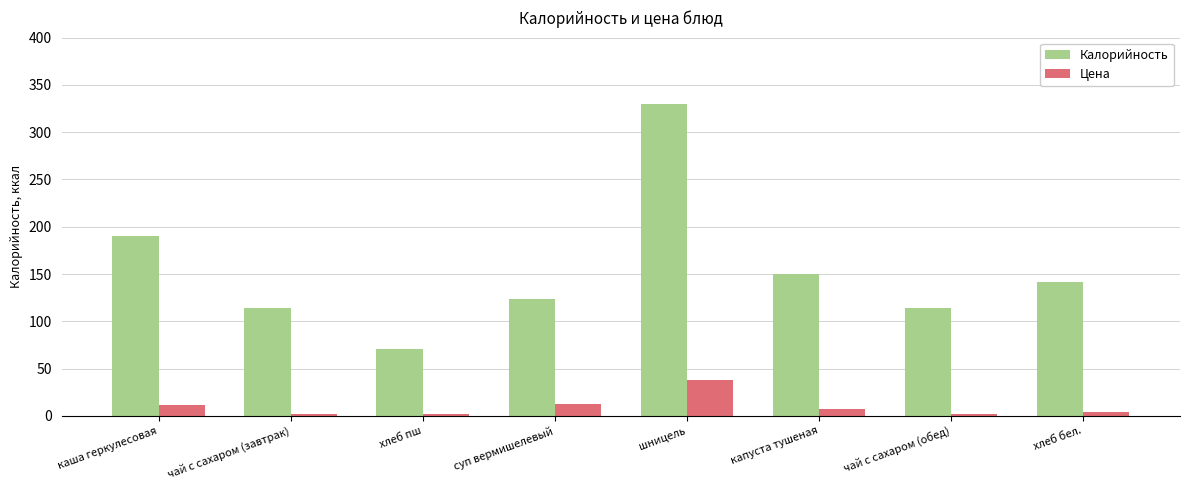

Is the value of Калорийность at хлеб бел. greater than the value of Цена at чай с сахаром (завтрак)?

Yes